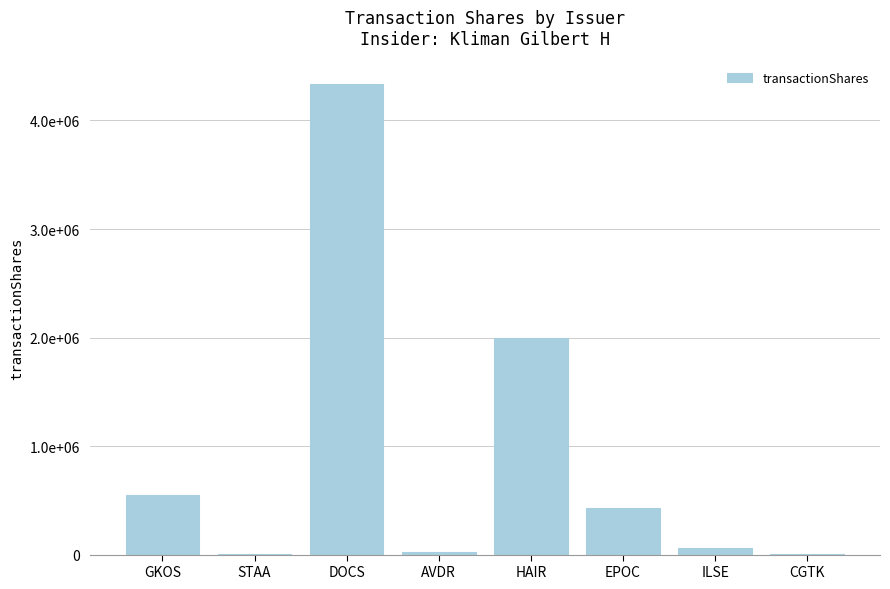

Are the bars horizontal?

No